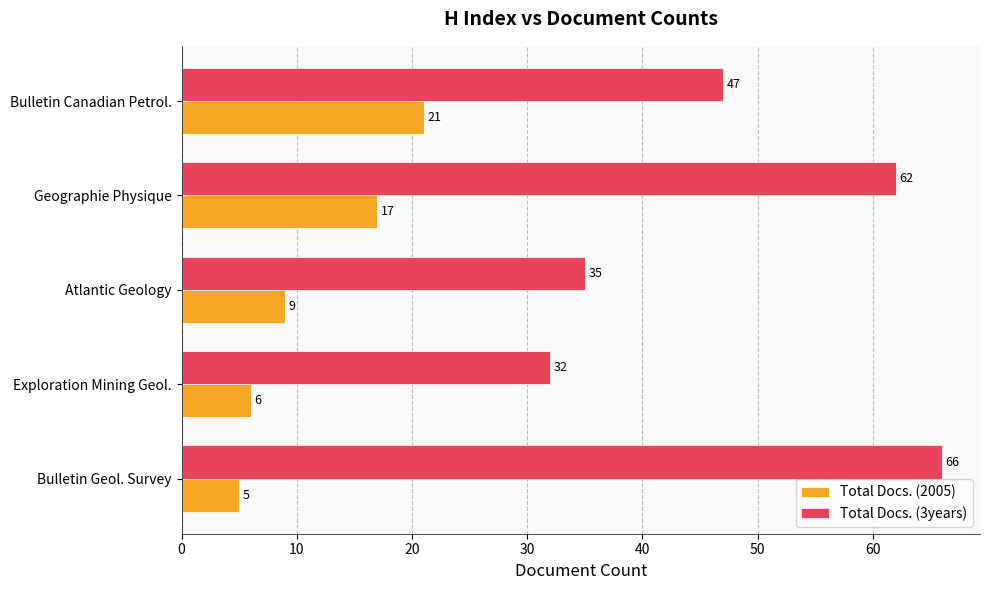

Is it true that Total Docs. (3years) equals 62 at Geographie Physique?

True